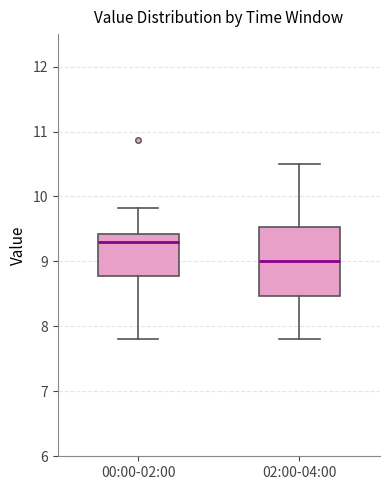

Reading left to right, transcribe this box plot: for each box, give where its median line is, the range the box spans, and where its two whiskers end, as read against the y-axis. The values are not printed on the chart, so give them approximately, as read against the axis.

00:00-02:00: median 9.3, box 8.8 to 9.4, whiskers 7.8 to 9.8
02:00-04:00: median 9.0, box 8.5 to 9.5, whiskers 7.8 to 10.5